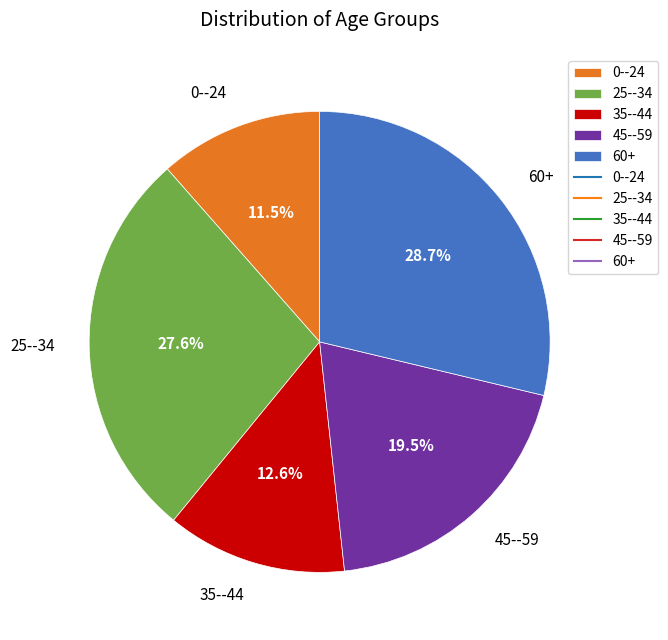

Which category has the biggest portion of the pie?

60+